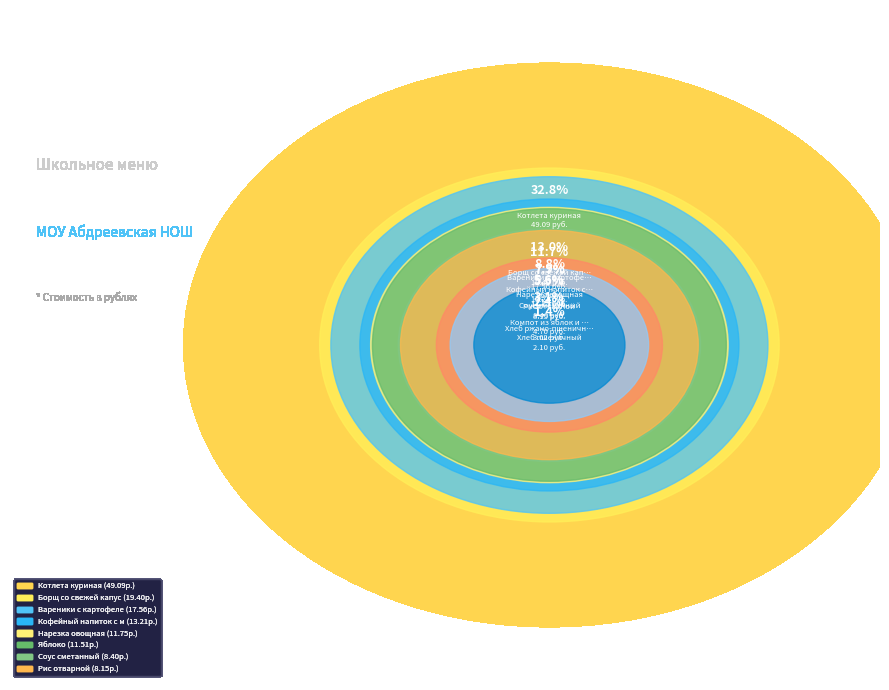

To the nearest percent, what is the average slice percentage?

9%